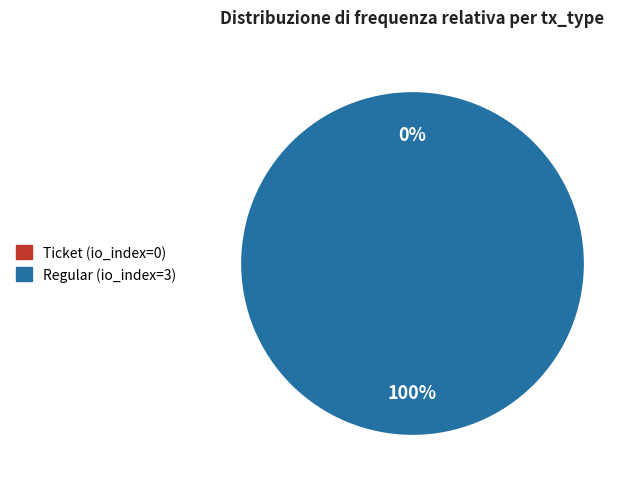

What percentage do Ticket (io_index=0) and Regular (io_index=3) together represent?

100.0%